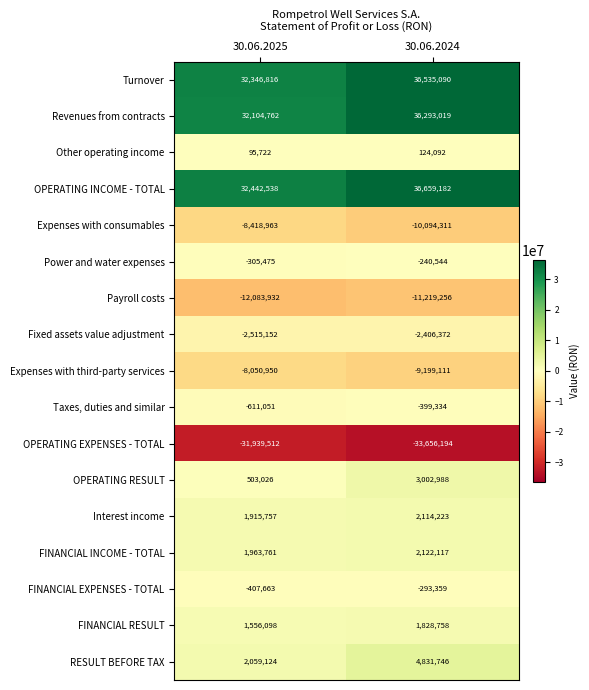

At which category is the sum across all series the highest?

30.06.2024